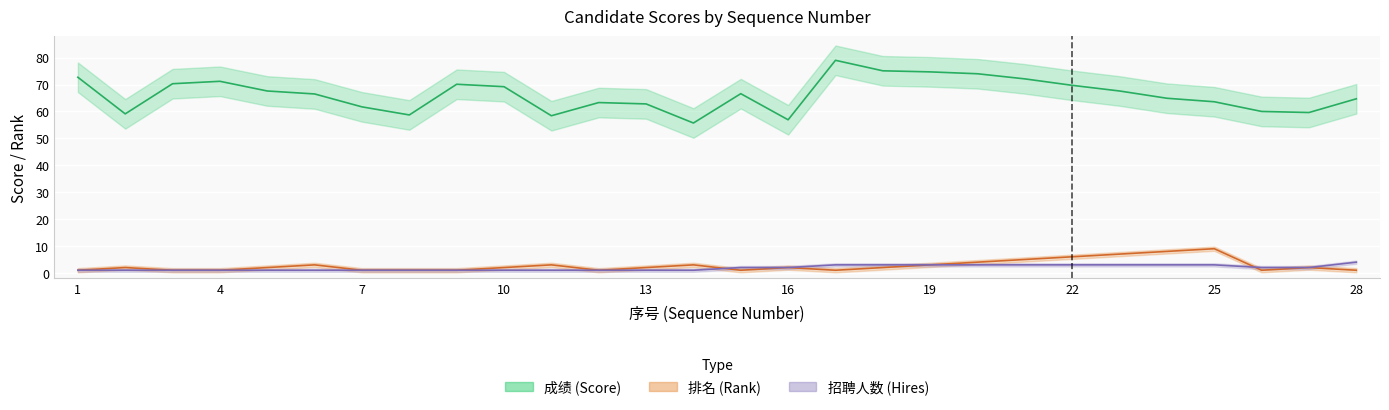

What is the value of the 排名 point at the 4th from the left?

1.0